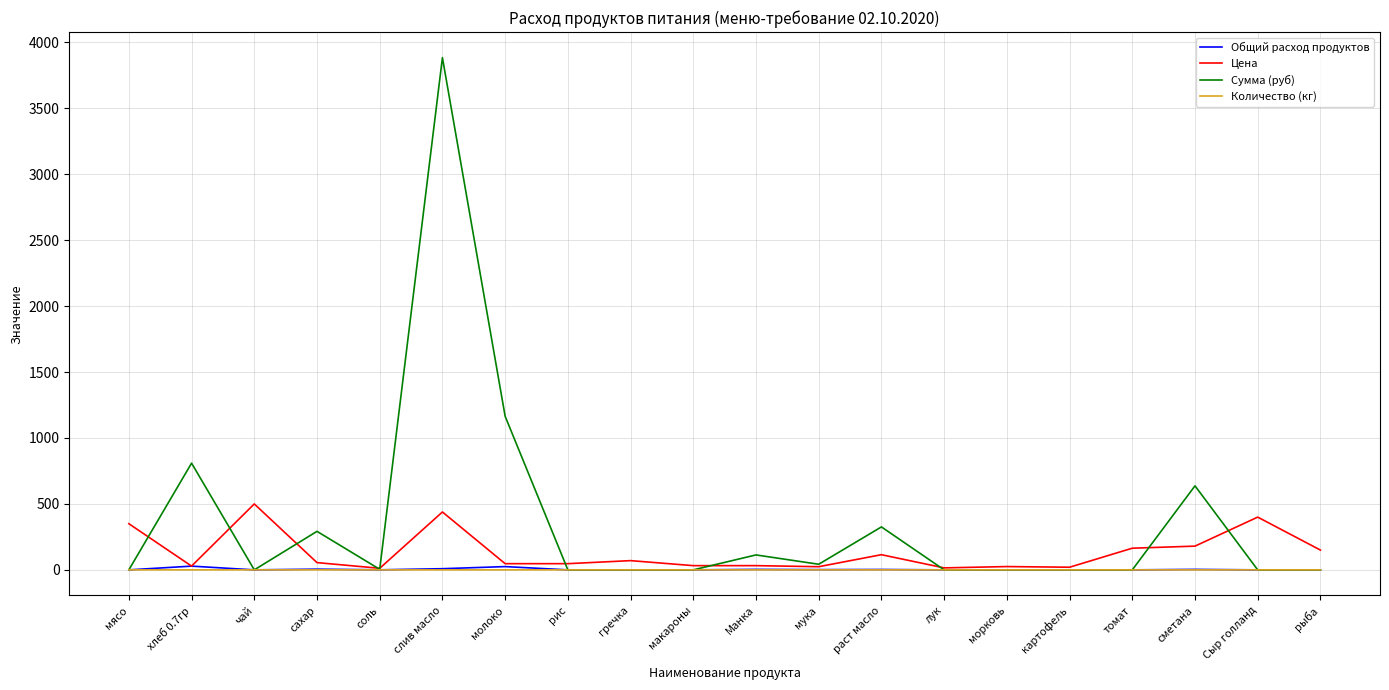

Which series has the largest total across all categories?

Сумма (руб)